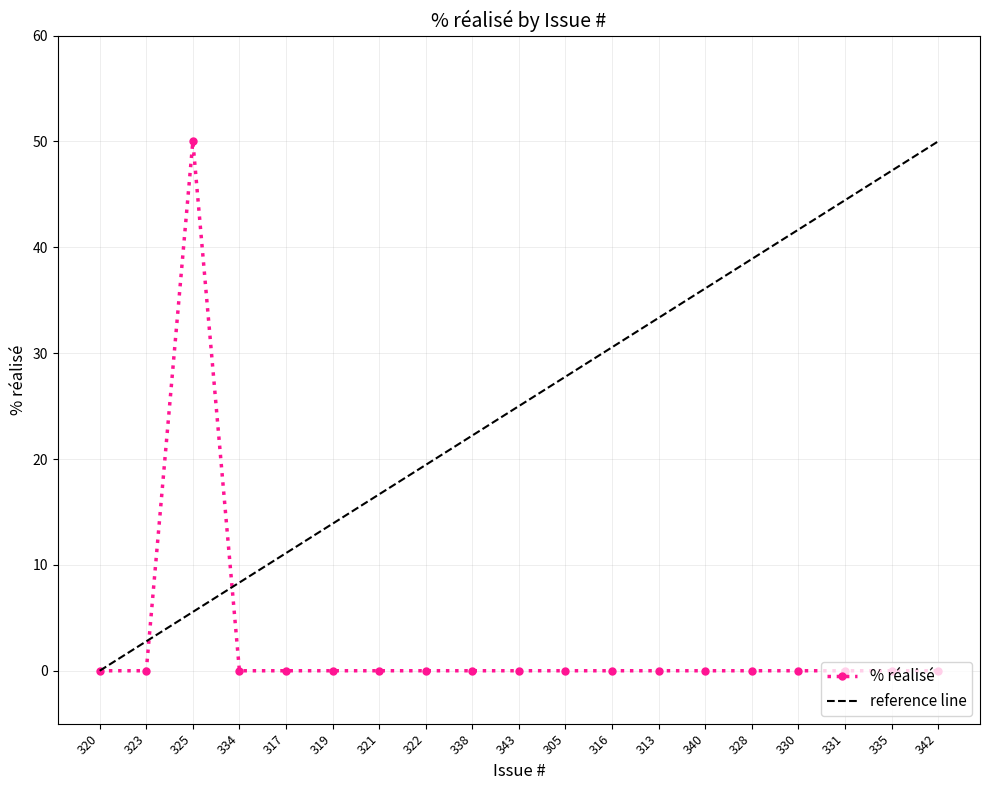

List the labels in order of value, largest first.

325, 320, 323, 334, 317, 319, 321, 322, 338, 343, 305, 316, 313, 340, 328, 330, 331, 335, 342